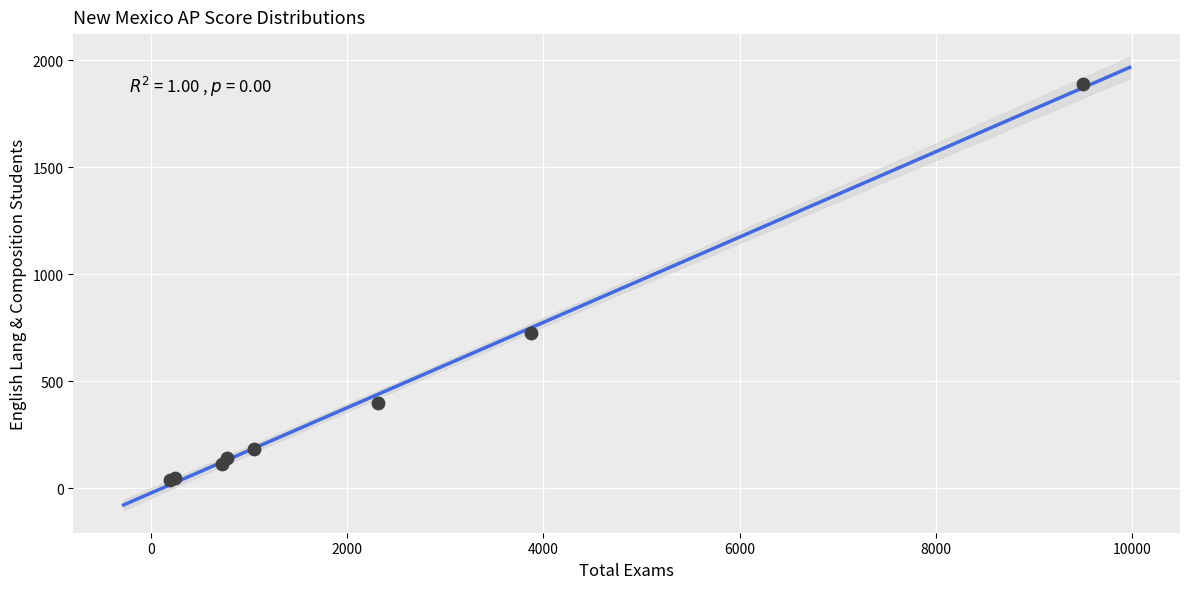

What Y value in the scatter plot is closest to 966?

724